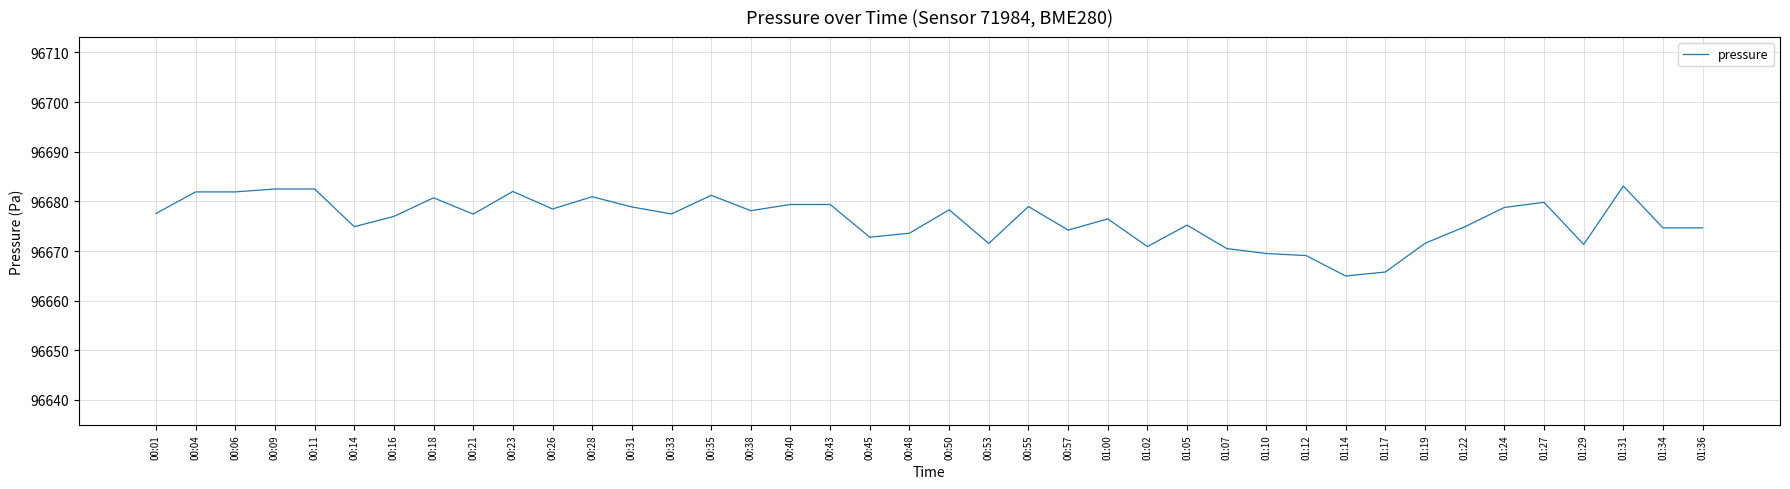

What position from the right is 00:50?

20